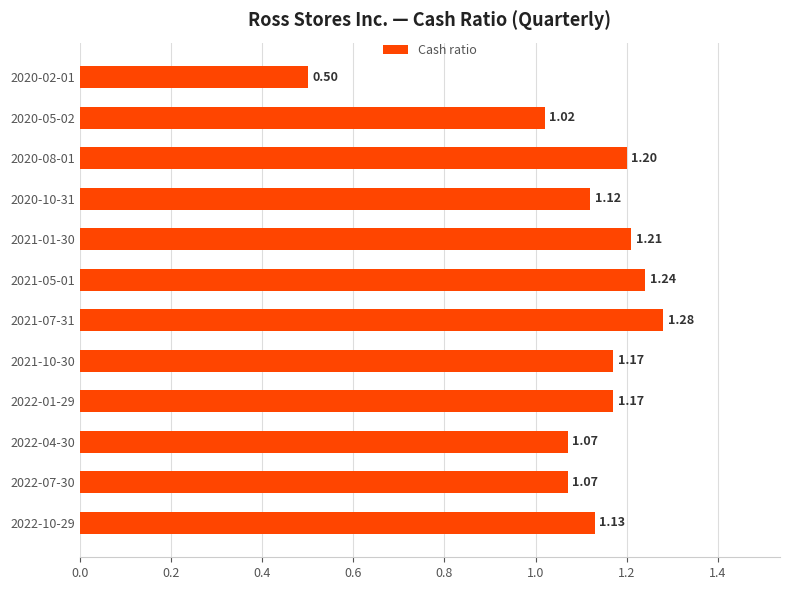

Are the bars horizontal?

Yes